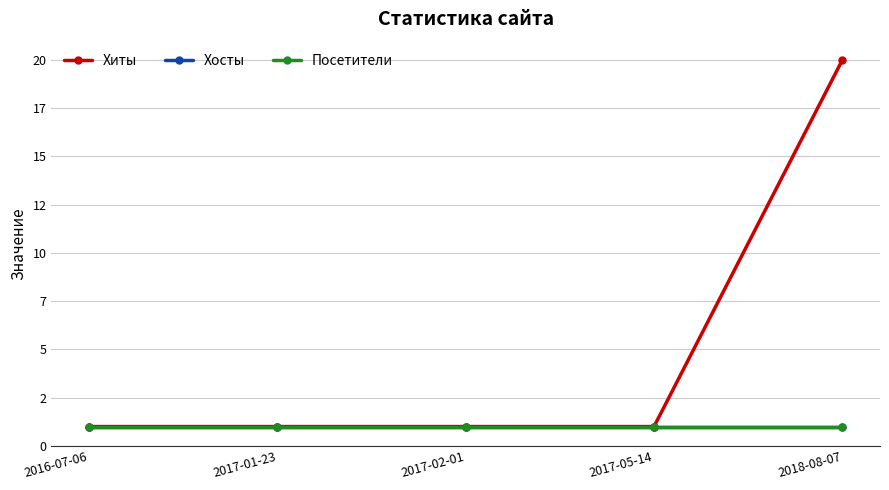

True or false: Посетители has more than 2 interior local peaks.

False